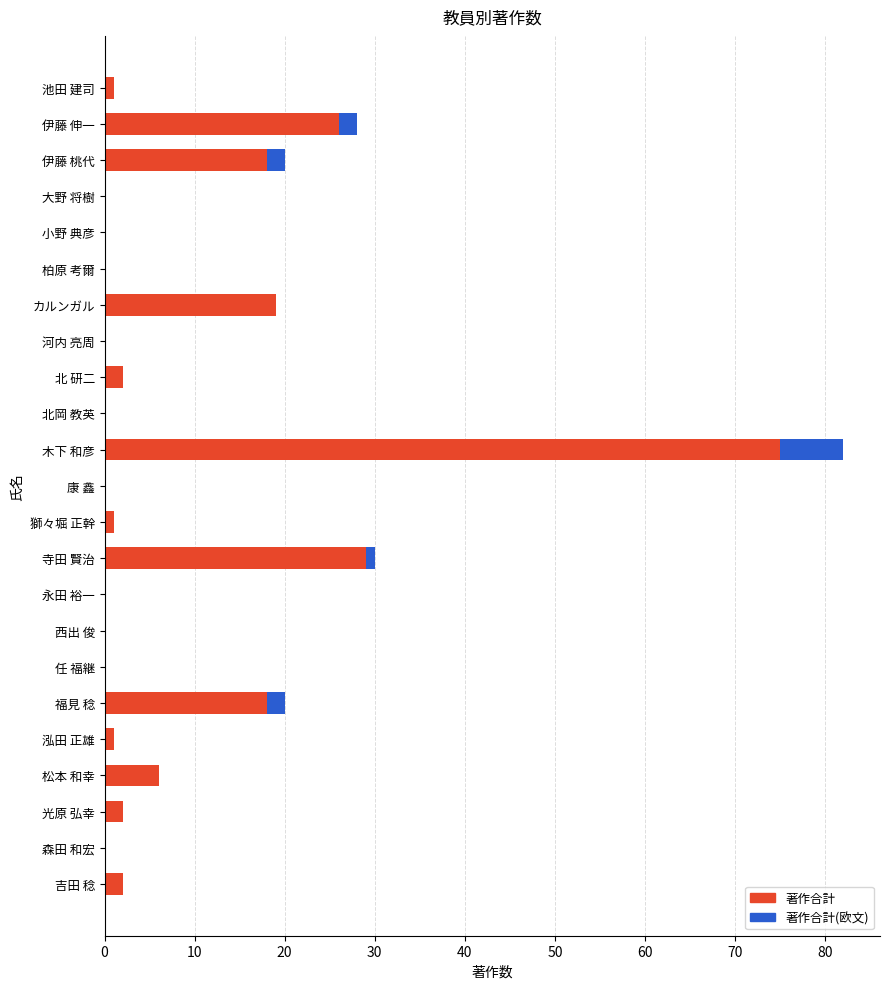

At which category is the sum across all series the highest?

木下 和彦